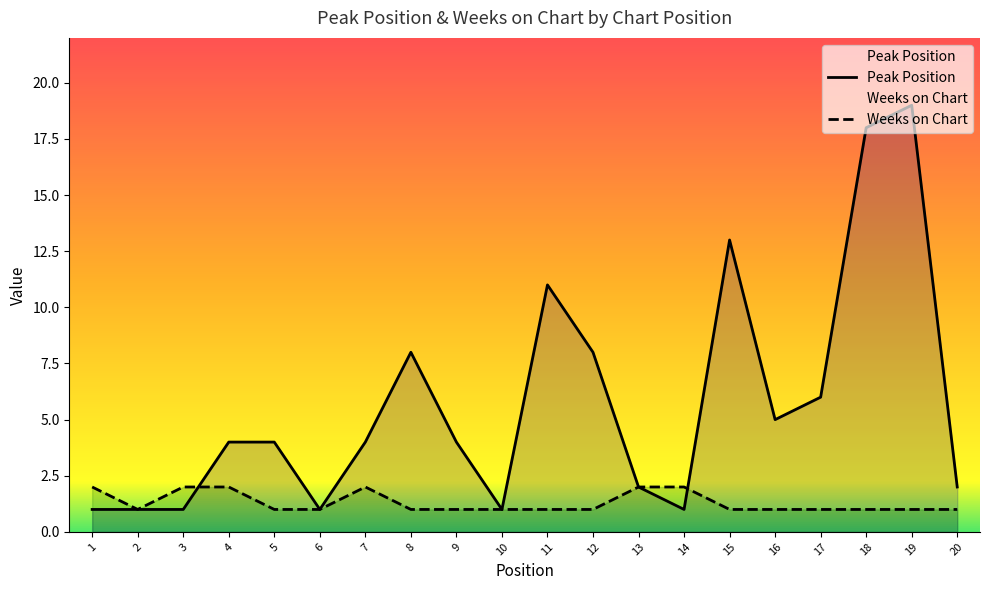

Reading left to right, transcribe all the data shown in this chart.

Peak Position: 1	1	1	4	4	1	4	8	4	1	11	8	2	1	13	5	6	18	19	2
Weeks on Chart: 2	1	2	2	1	1	2	1	1	1	1	1	2	2	1	1	1	1	1	1